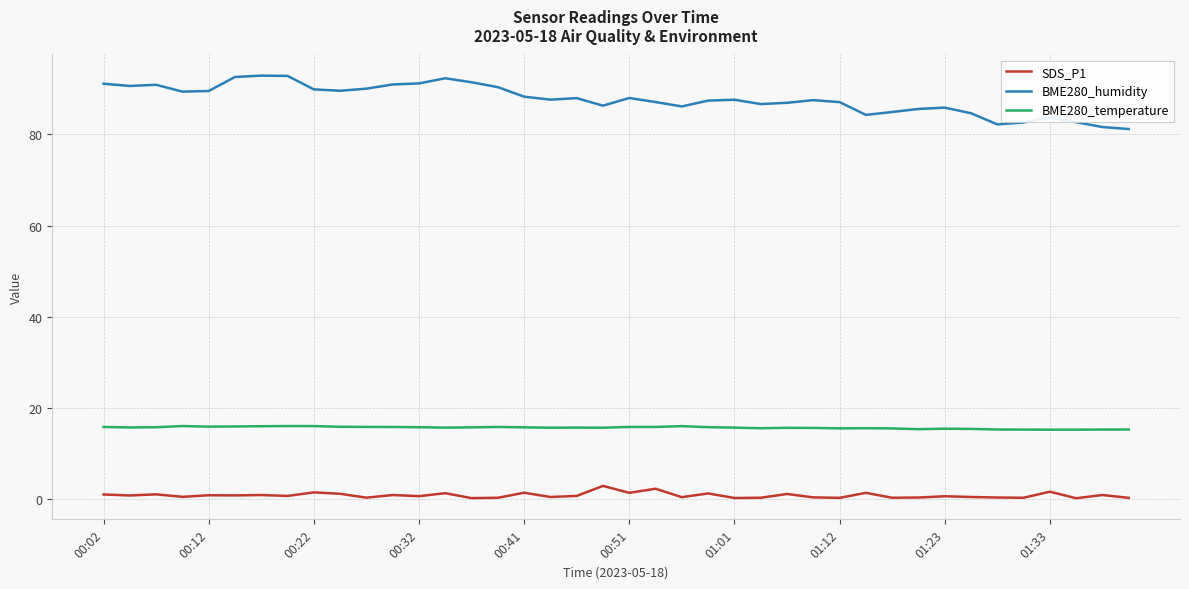

At how many categories does at least one series exceed 71?

40